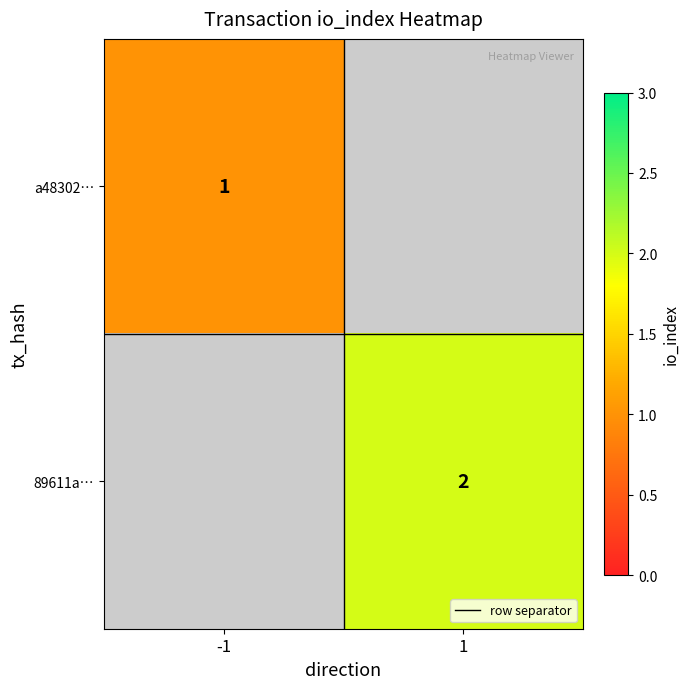

At how many categories does at least one series exceed 1?

1